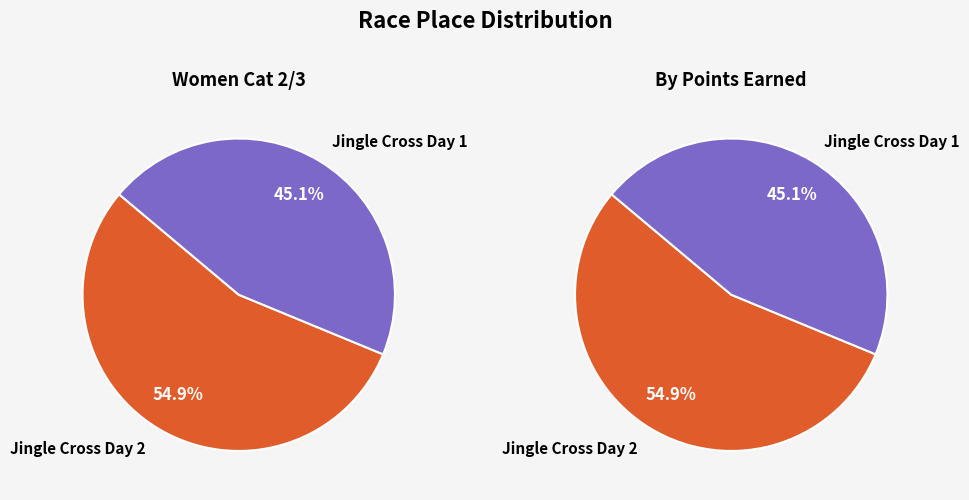

Between Jingle Cross Day 2 and Jingle Cross Day 1, which is larger?

Jingle Cross Day 2